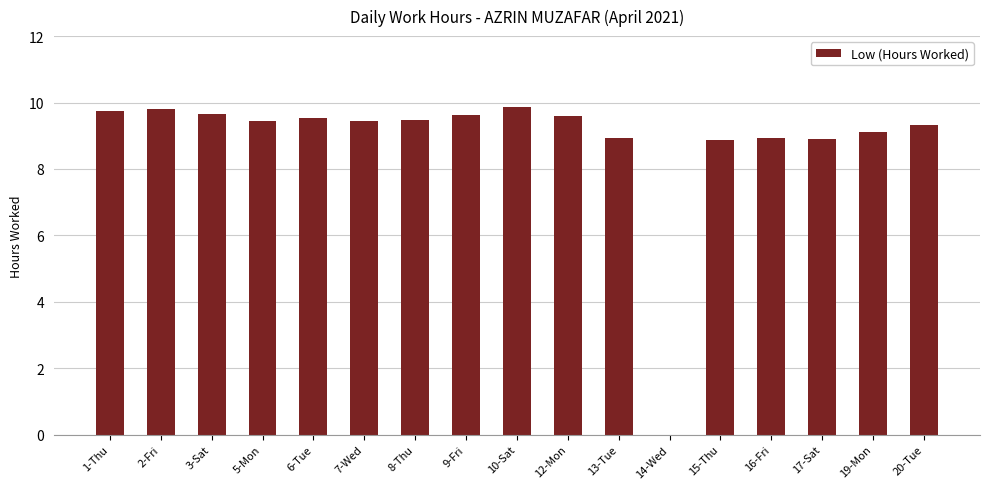

Where is the data nearest to the value 4?

14-Wed